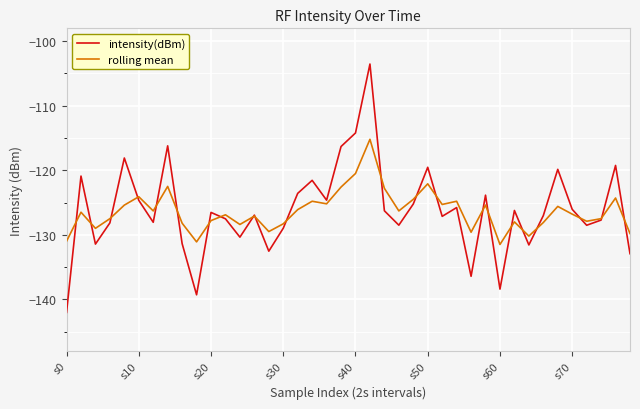

In intensity(dBm), how many points are higher than both neighbors (excluding endpoints)?

13